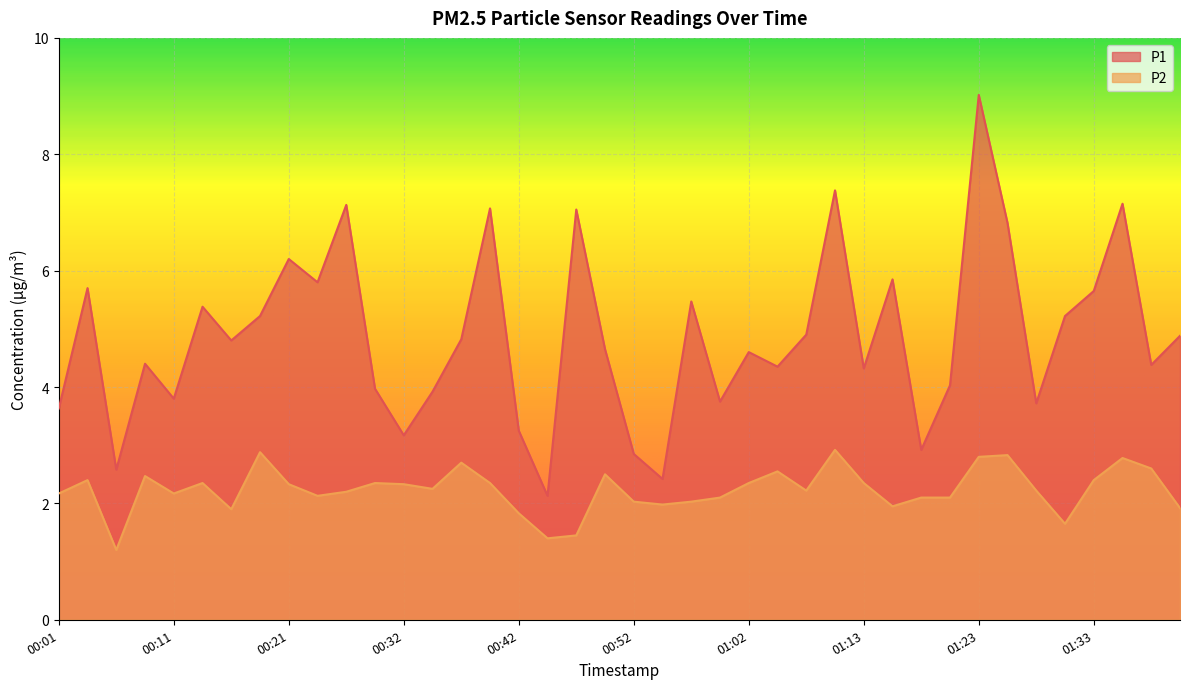

Which series has the widest spread of values?

P1